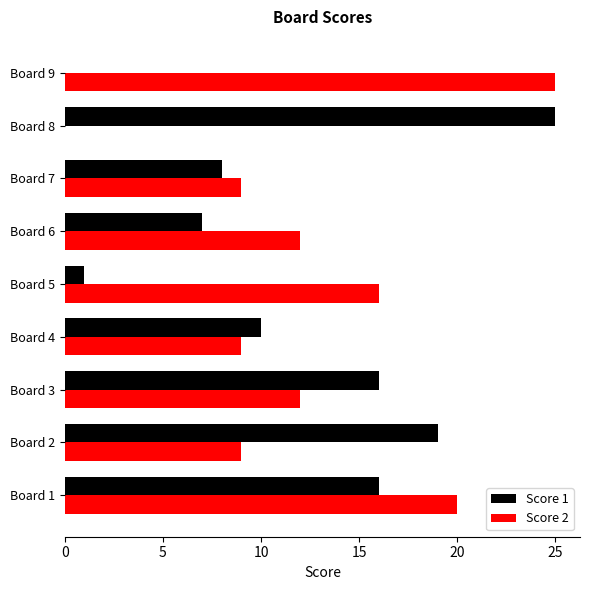

What is the average value of the Score 1 series?

11